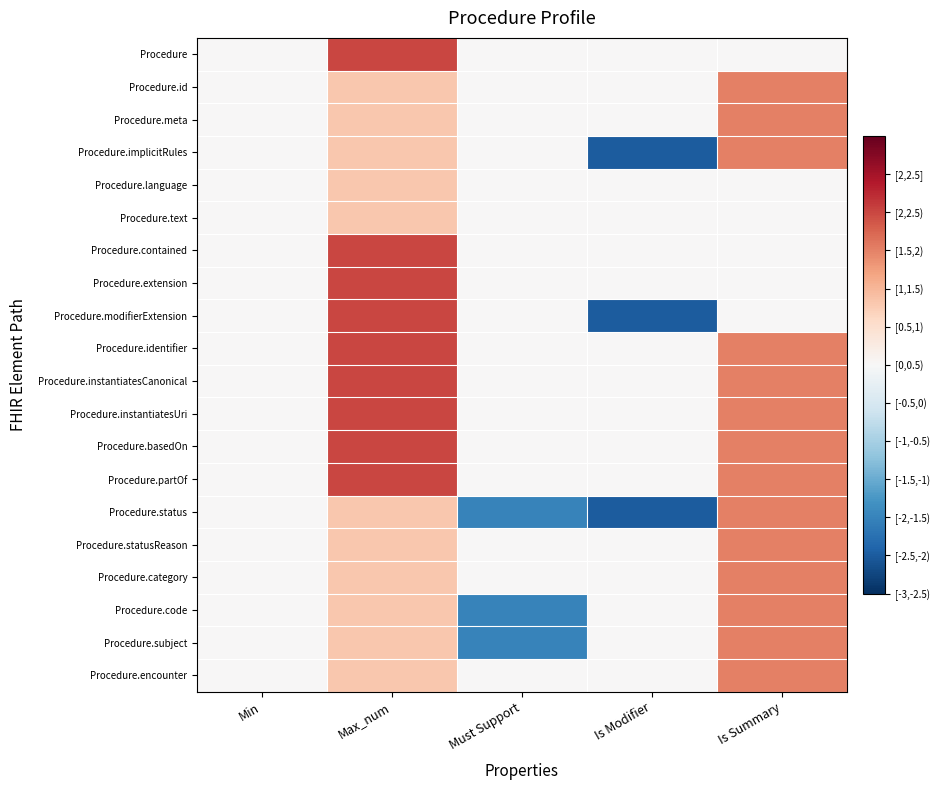

List the series in order of their peak value, lowest first.

Procedure.language, Procedure.text, Procedure.id, Procedure.meta, Procedure.implicitRules, Procedure.status, Procedure.statusReason, Procedure.category, Procedure.code, Procedure.subject, Procedure.encounter, Procedure, Procedure.contained, Procedure.extension, Procedure.modifierExtension, Procedure.identifier, Procedure.instantiatesCanonical, Procedure.instantiatesUri, Procedure.basedOn, Procedure.partOf